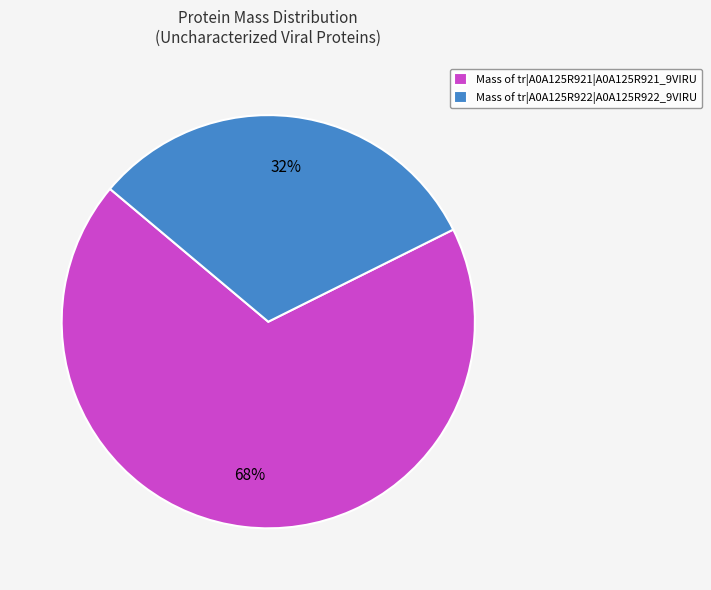

Which has a higher value, Mass of tr|A0A125R921|A0A125R921_9VIRU or Mass of tr|A0A125R922|A0A125R922_9VIRU?

Mass of tr|A0A125R921|A0A125R921_9VIRU